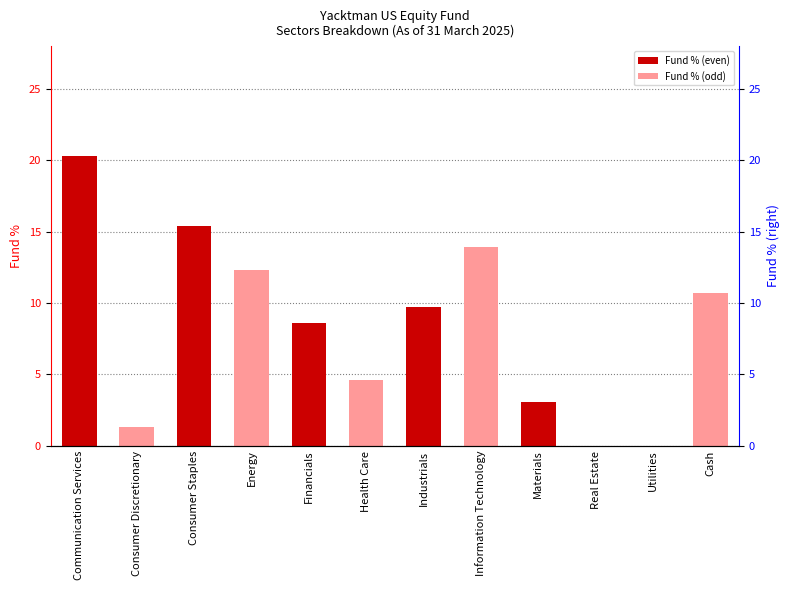

Rank the categories by value from lowest to highest.

Real Estate, Utilities, Consumer Discretionary, Materials, Health Care, Financials, Industrials, Cash, Energy, Information Technology, Consumer Staples, Communication Services